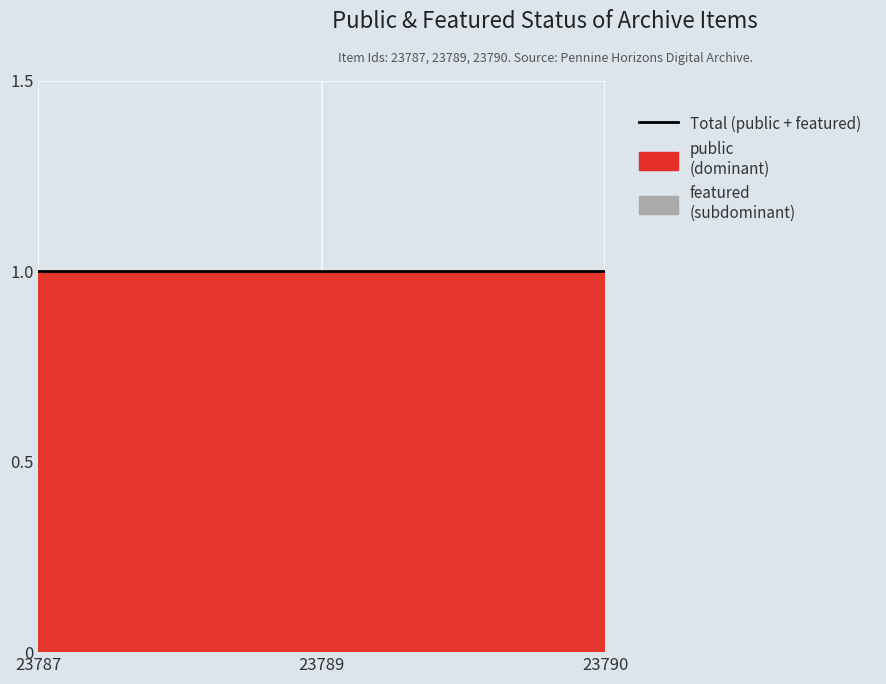

At which category is the sum across all series the highest?

23787